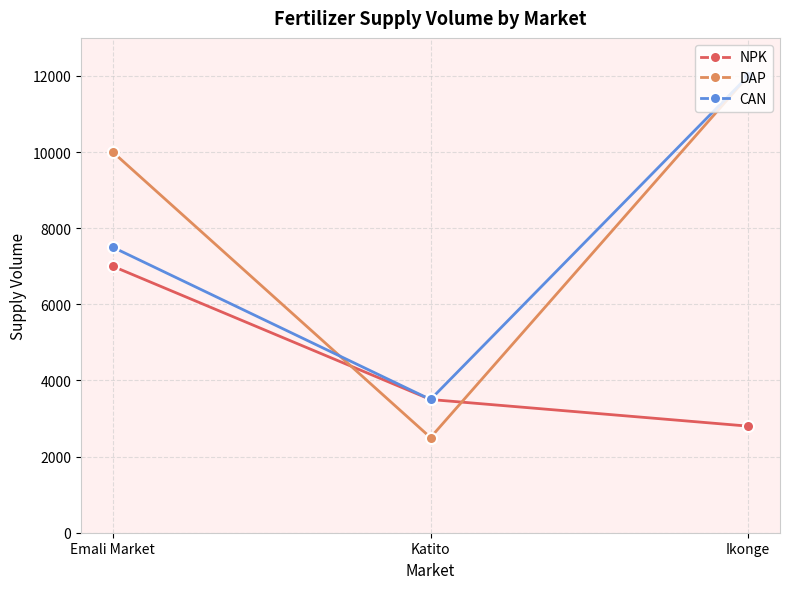

At how many categories does at least one series exceed 6900?

2